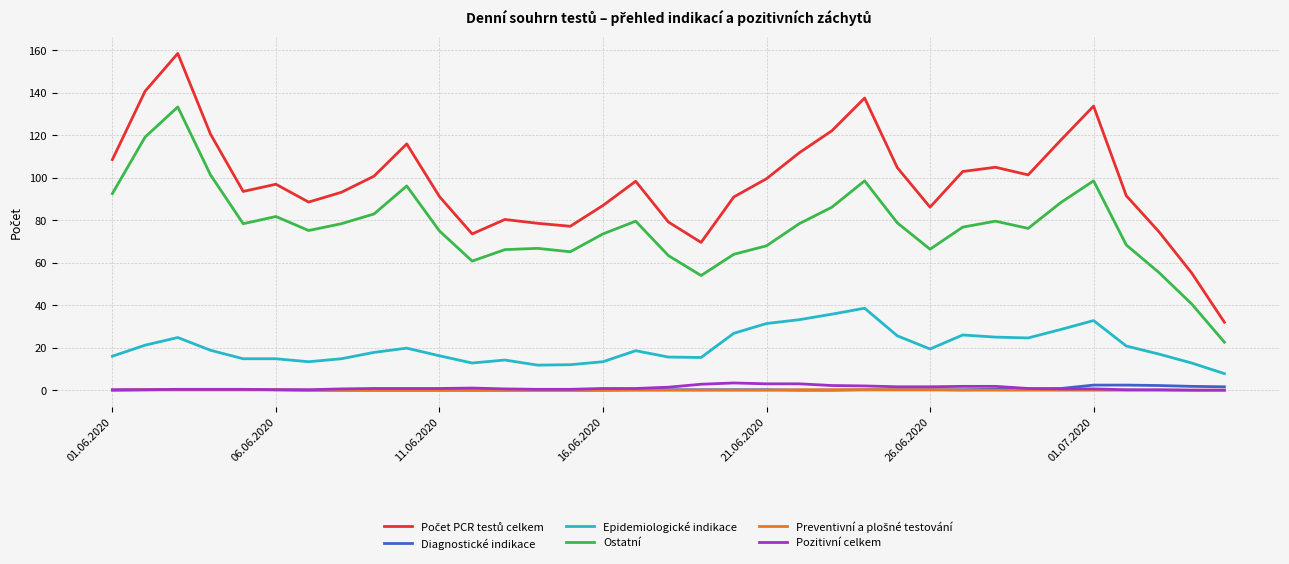

True or false: Ostatní and Epidemiologické indikace intersect in this chart.

False